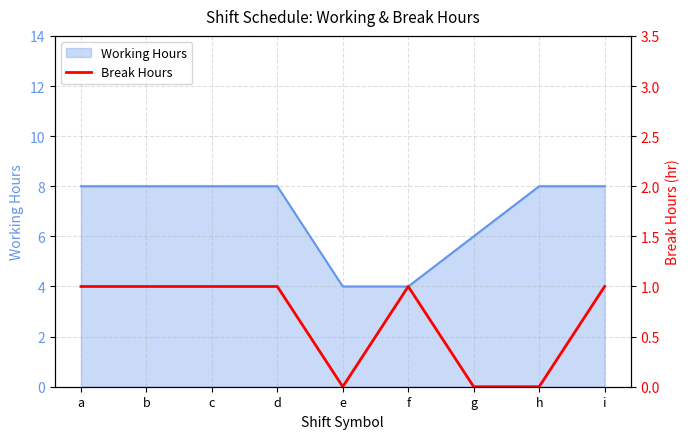

How many interior local valleys (lower than both neighbors) does the data have?

1